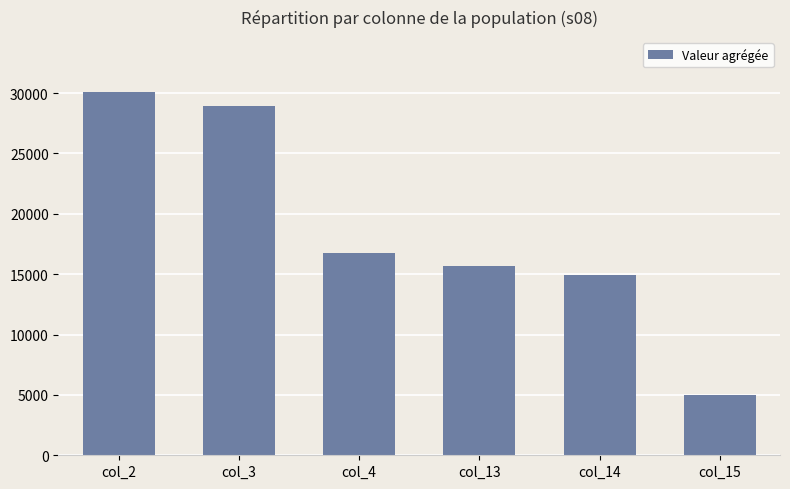

The chart shows a value of 15700 at col_13. True or false?

True